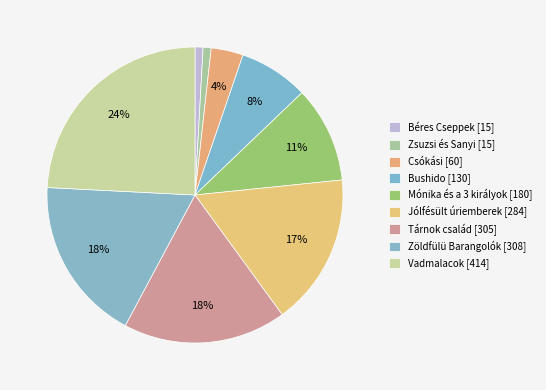

To the nearest percent, what is the difference between the Zöldfülü Barangolók and Bushido slice percentages?

10%